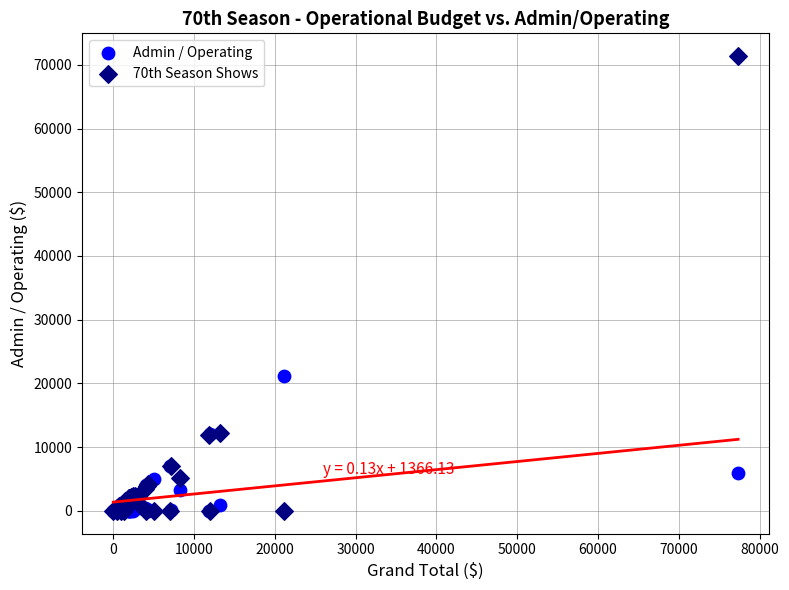

Across all series, what Y value is closest to 35690?

21100.0